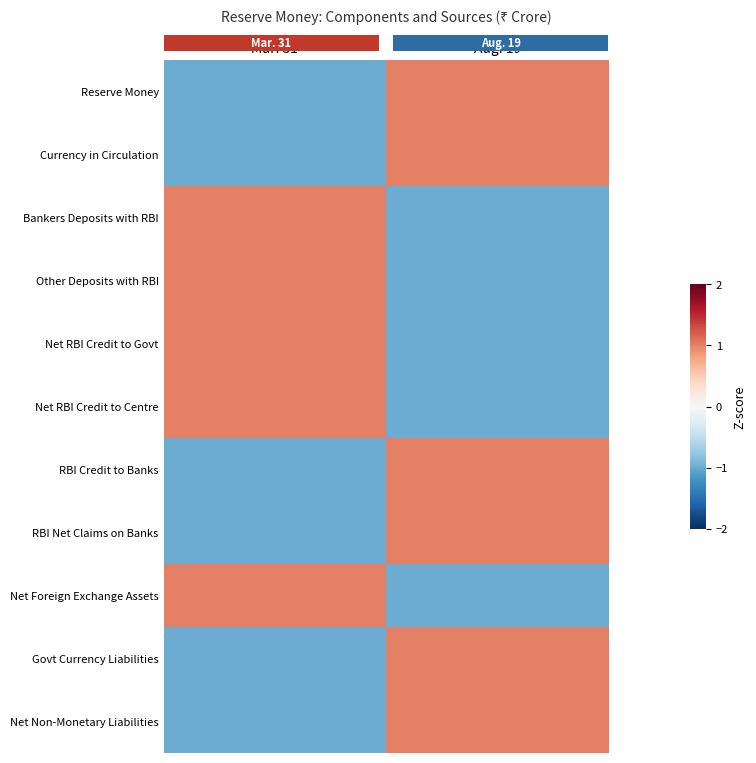

What is the total value across all series at Mar. 31?

-1